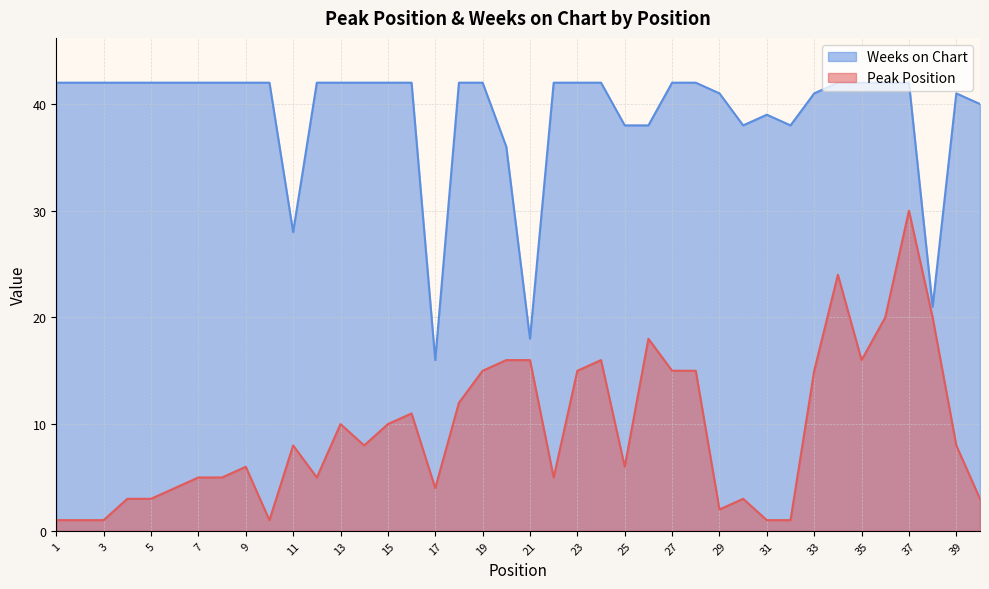

Rank the series by their average value, from highest to lowest.

Weeks on Chart, Peak Position